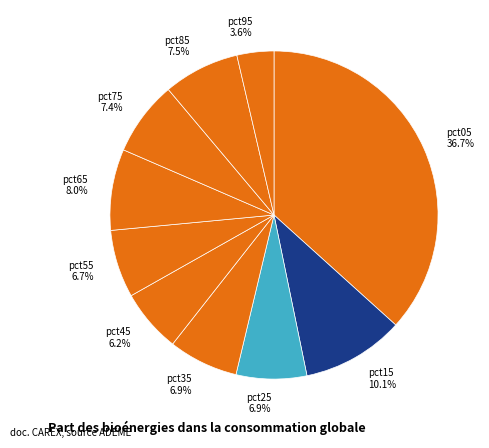

Which has a higher value, pct95 3.6% or pct15 10.1%?

pct15 10.1%